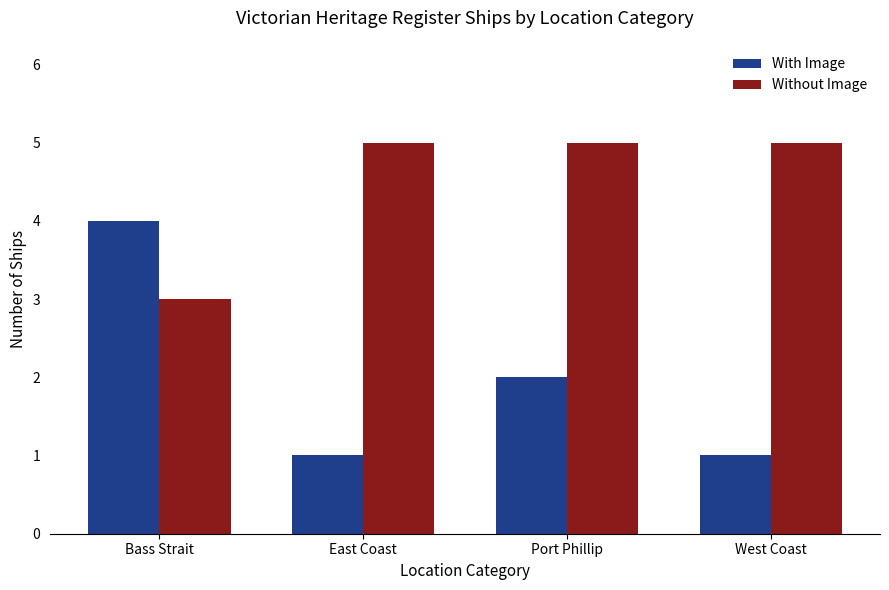

At which label does With Image reach its peak?

Bass Strait